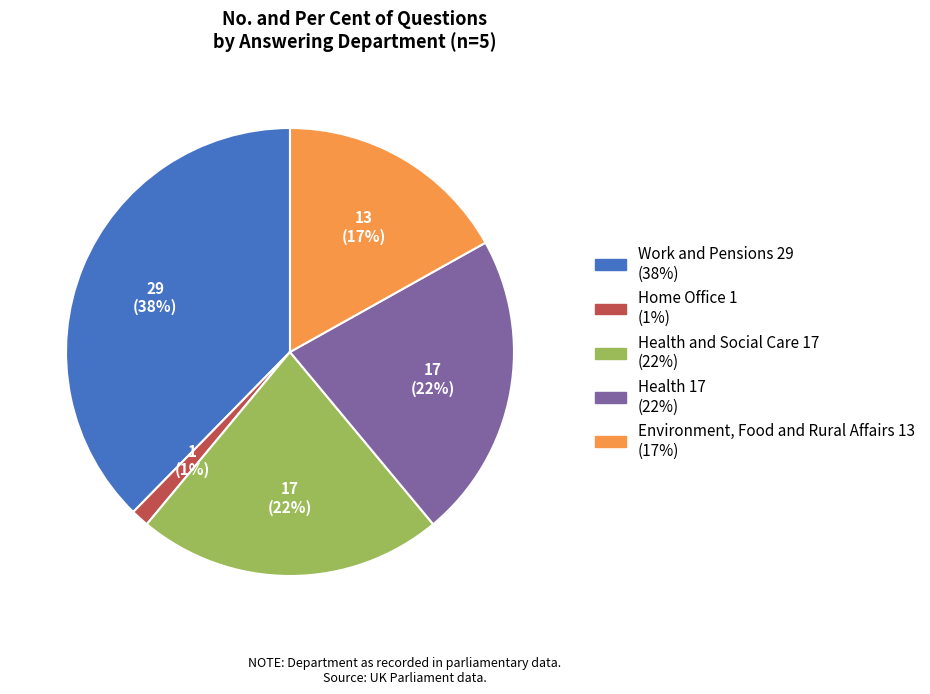

Between Work and Pensions 29 (38%) and Health 17 (22%), which is larger?

Work and Pensions 29 (38%)